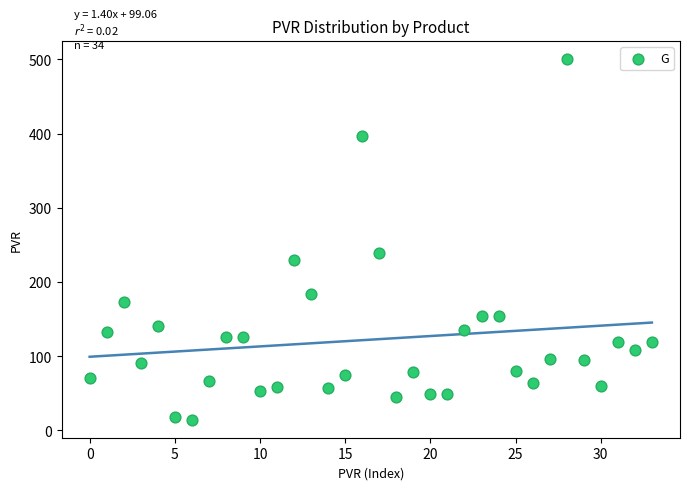

What Y value in the scatter plot is closest to 257?

238.9